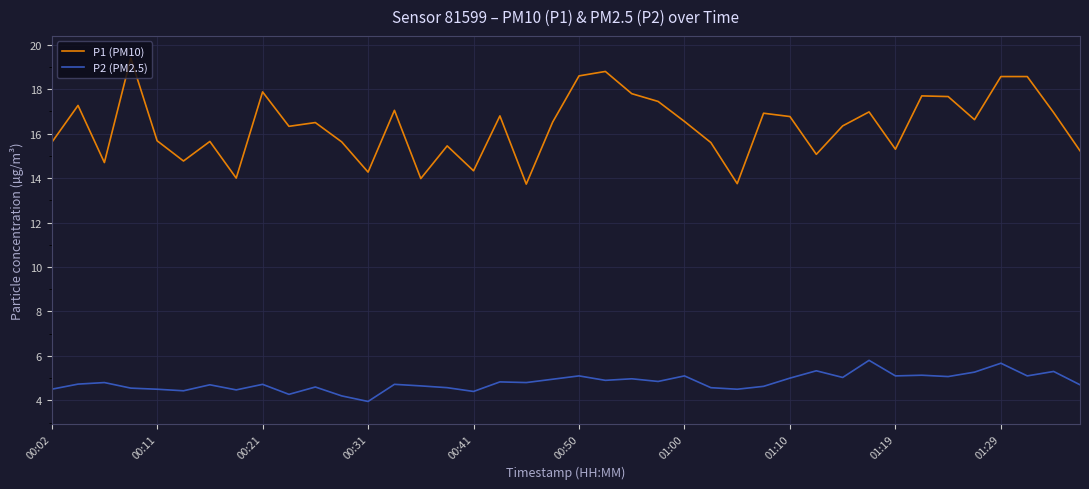

Rank the series by their maximum value, from highest to lowest.

P1 (PM10), P2 (PM2.5)